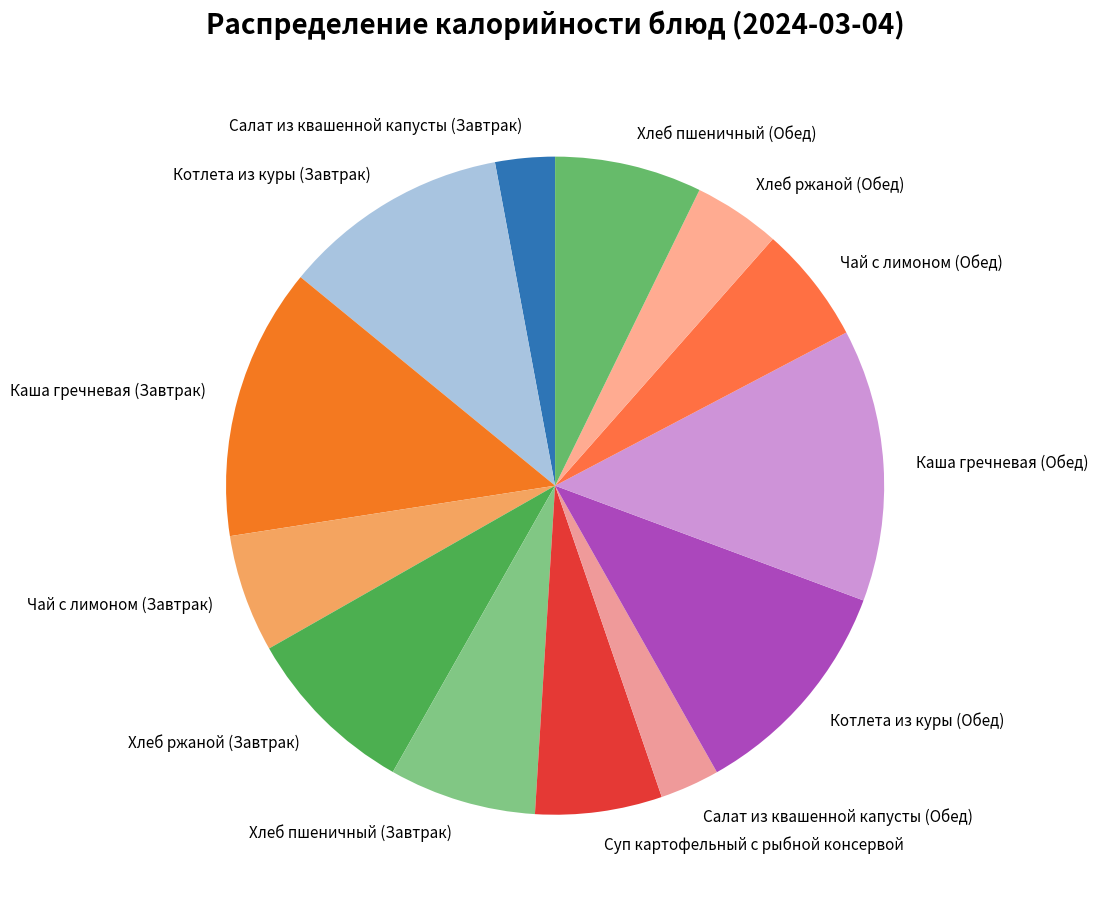

Does Хлеб ржаной (Завтрак) account for over 50% of the chart?

No